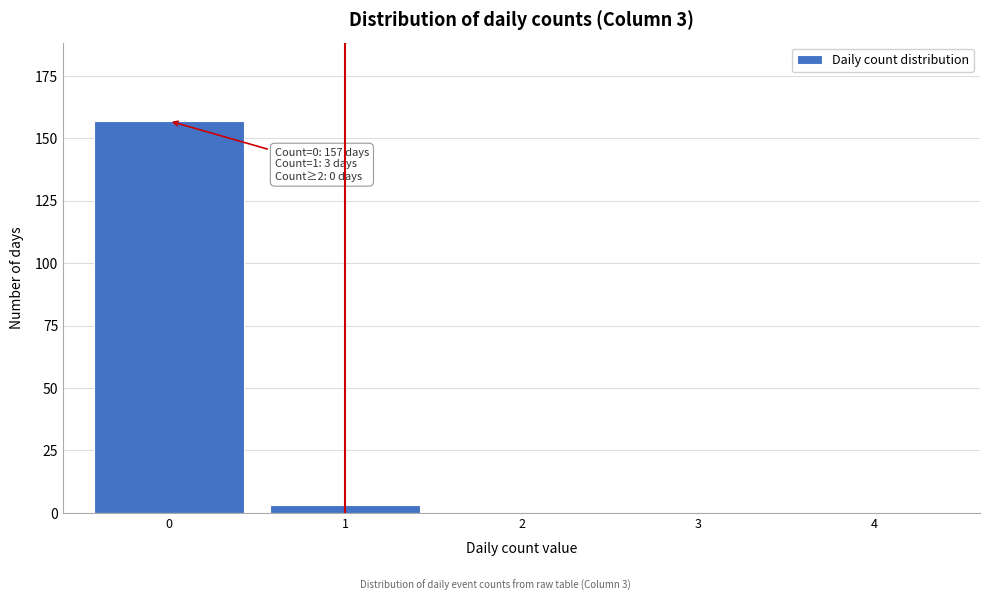

Reading right to left, transcribe all the data shown in this chart.

4=0	3=0	2=0	1=3	0=157